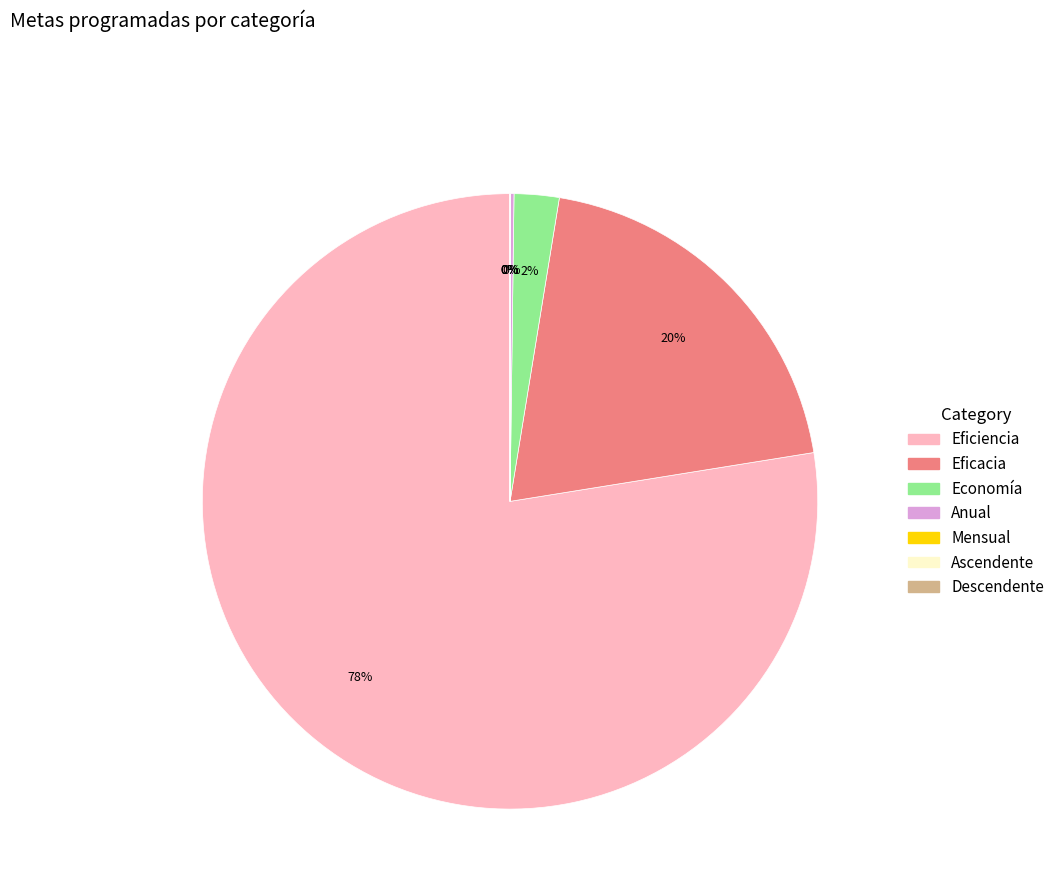

The Eficiencia slice represents 78% of the pie. True or false?

True